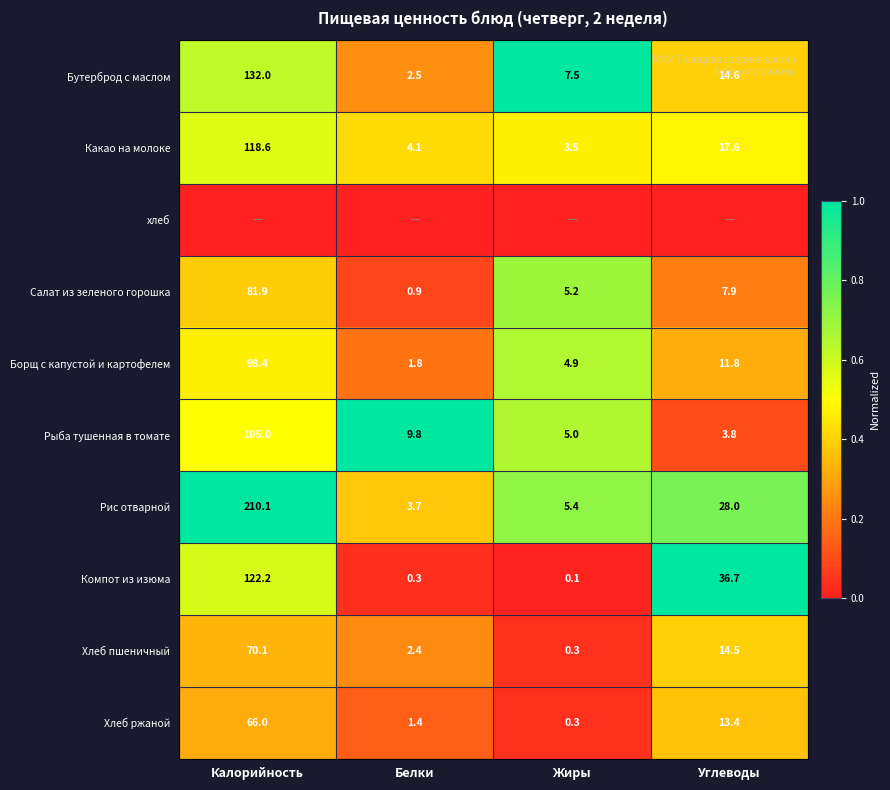

At which category is the sum across all series the highest?

Калорийность